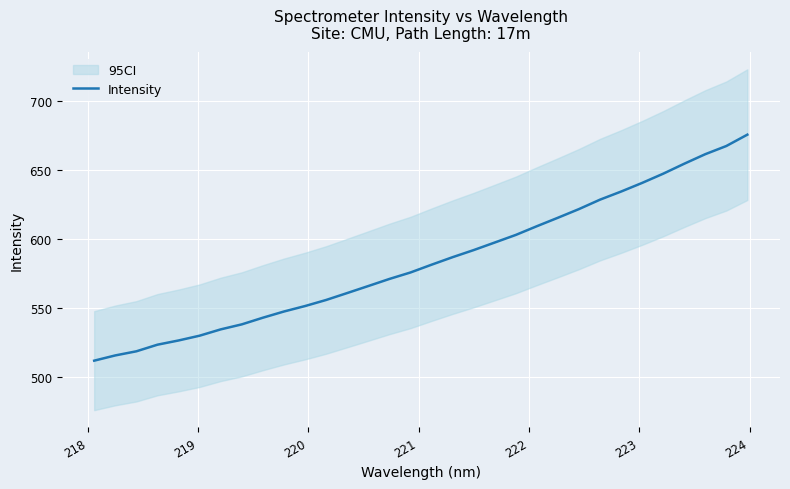

Is it true that the value at 222 is 762.4?

False